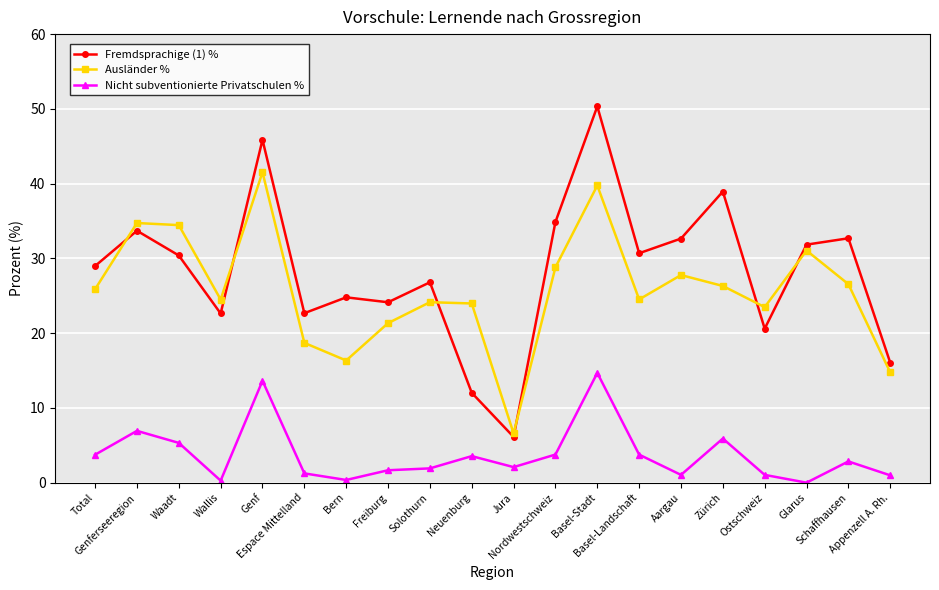

What is the value of the Fremdsprachige (1) % point at the 3rd from the left?

30.4